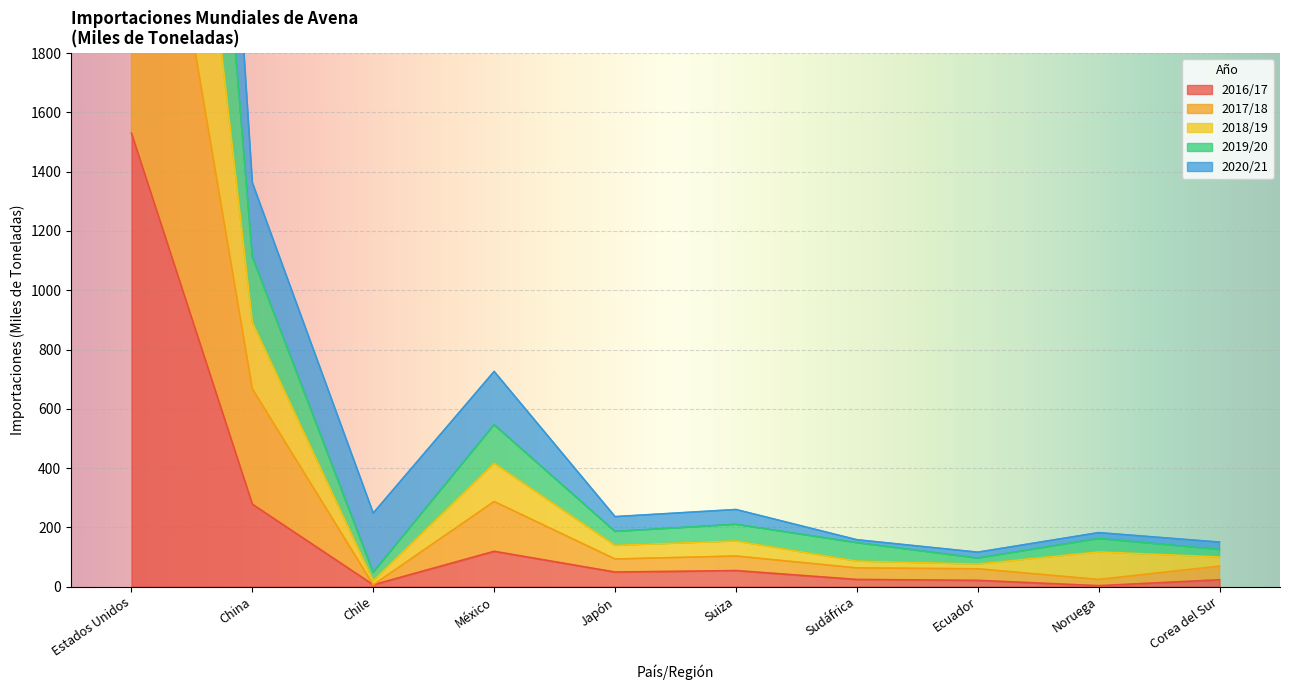

In 2017/18, how many points are lower than both neighbors (excluding endpoints)?

3